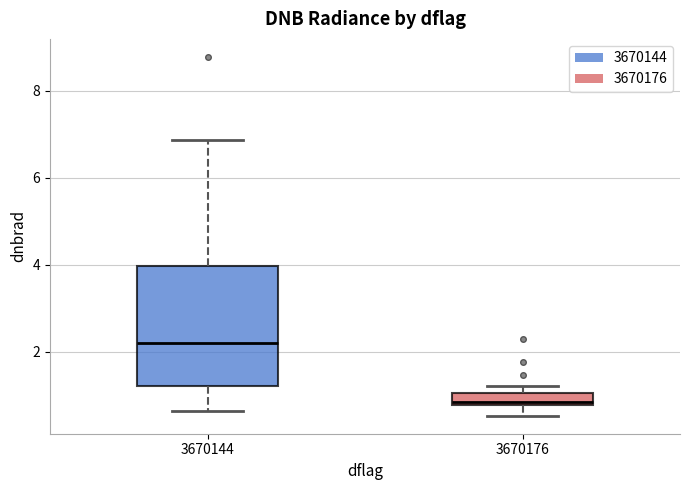

Which box has the highest median line?

3670144